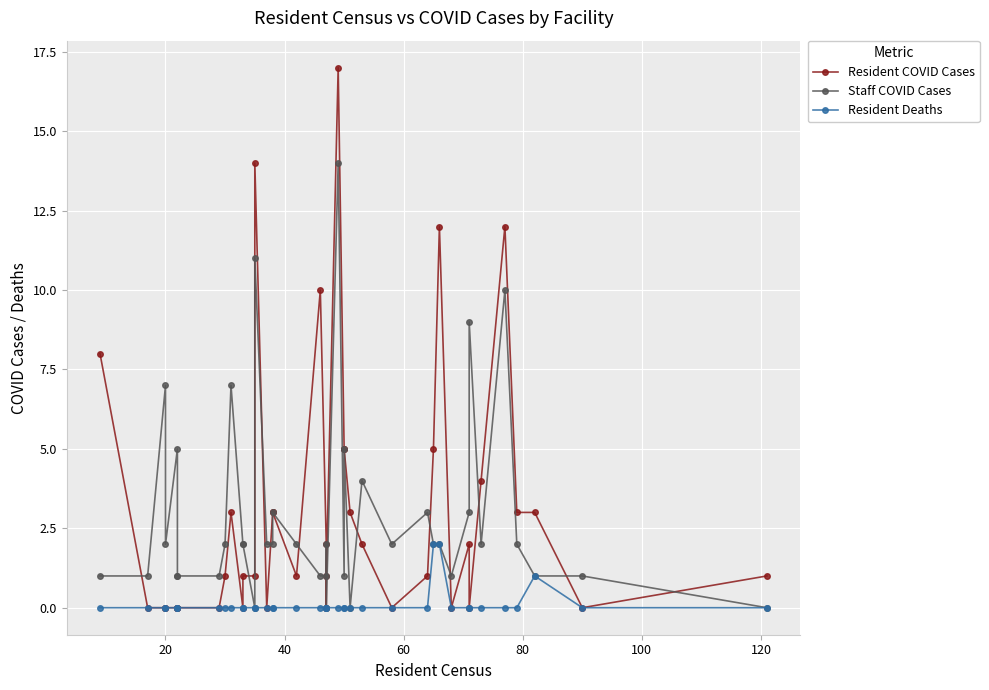

How many data points in Staff COVID Cases are above 2?

12